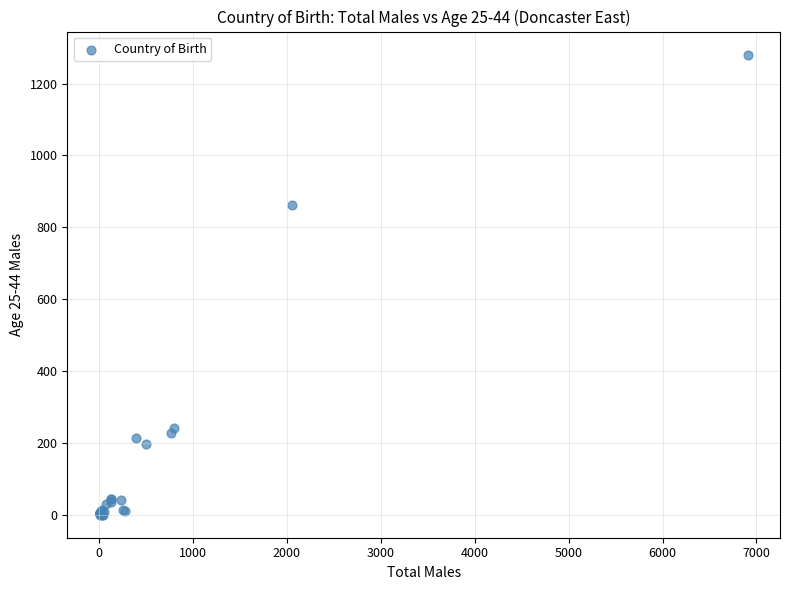

What Y value in the scatter plot is closest to 640?

861